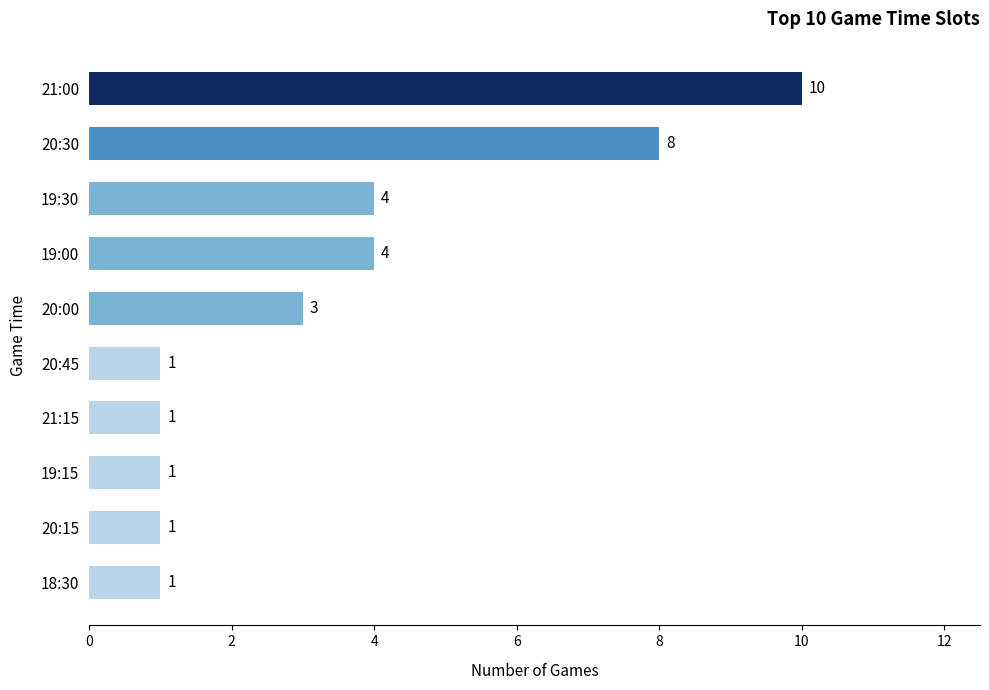

Is it true that the value at 21:00 is 10?

True